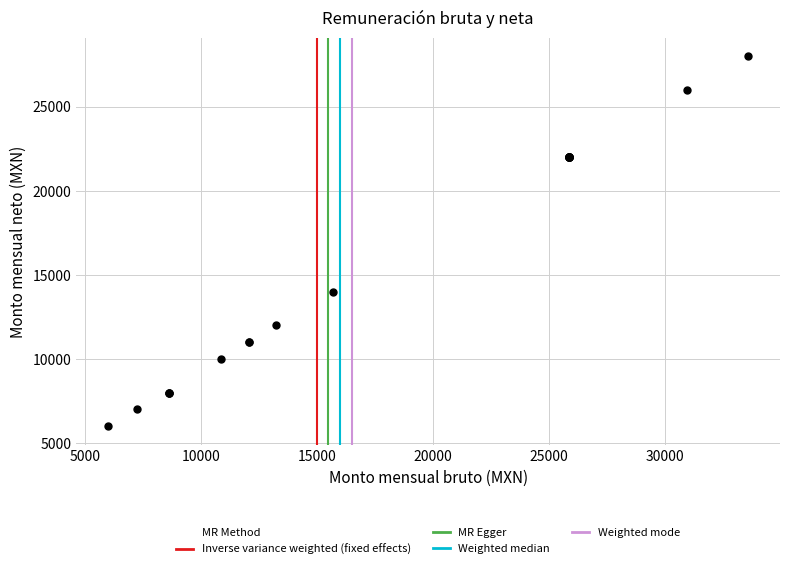

What Y value in the scatter plot is closest to 17000?

14000.0